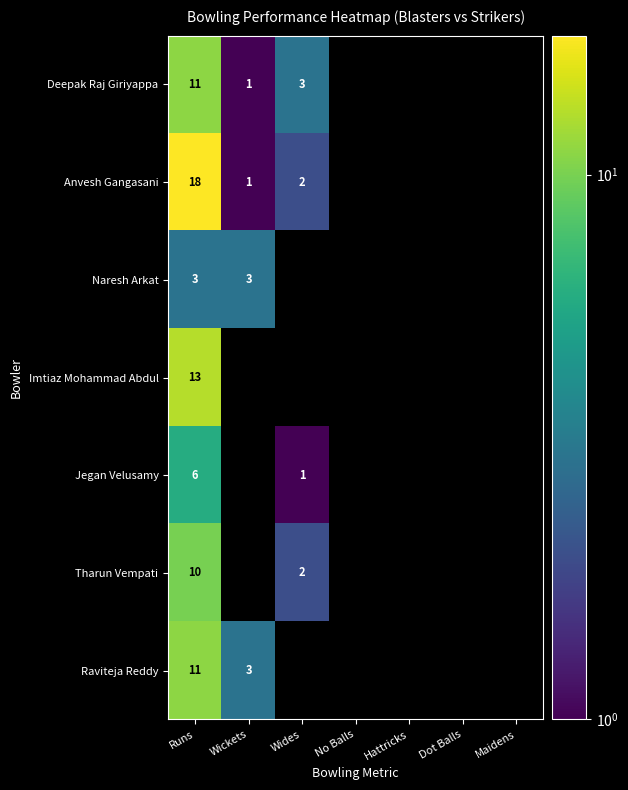

True or false: Tharun Vempati has a value of 3 at Runs.

False